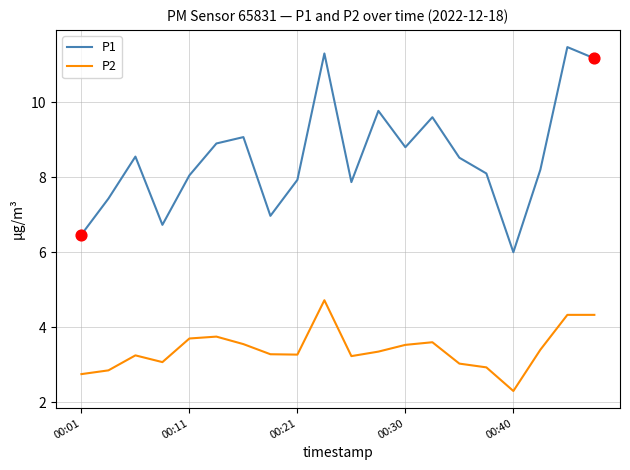

At how many categories does at least one series exceed 3?

20